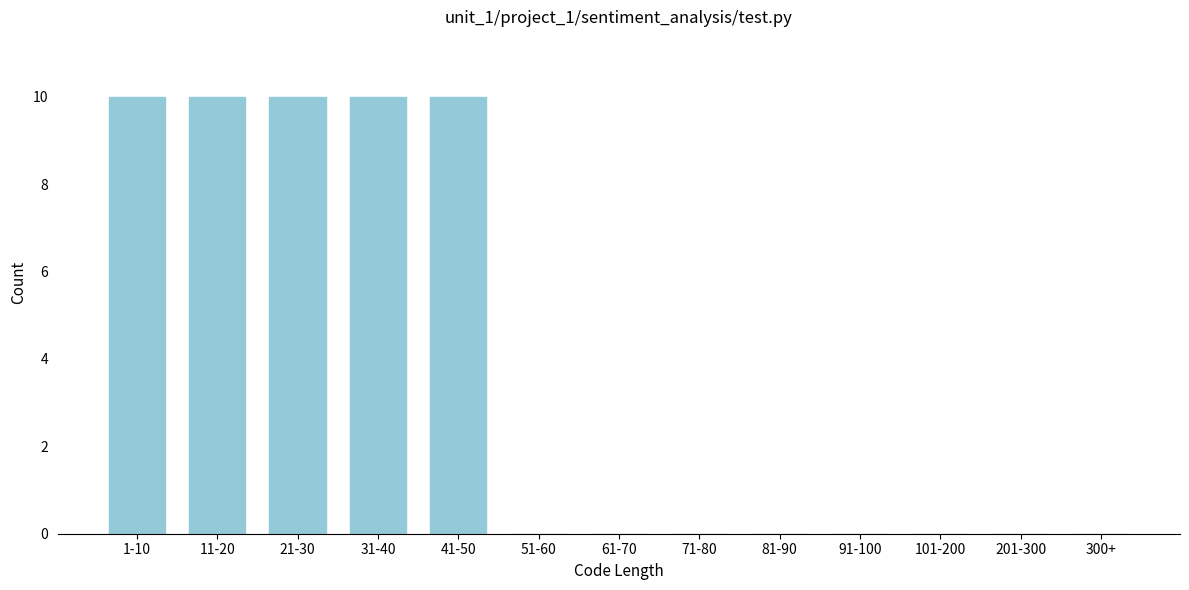

Reading left to right, extract all data points from this chart.

1-10=10	11-20=10	21-30=10	31-40=10	41-50=10	51-60=0	61-70=0	71-80=0	81-90=0	91-100=0	101-200=0	201-300=0	300+=0